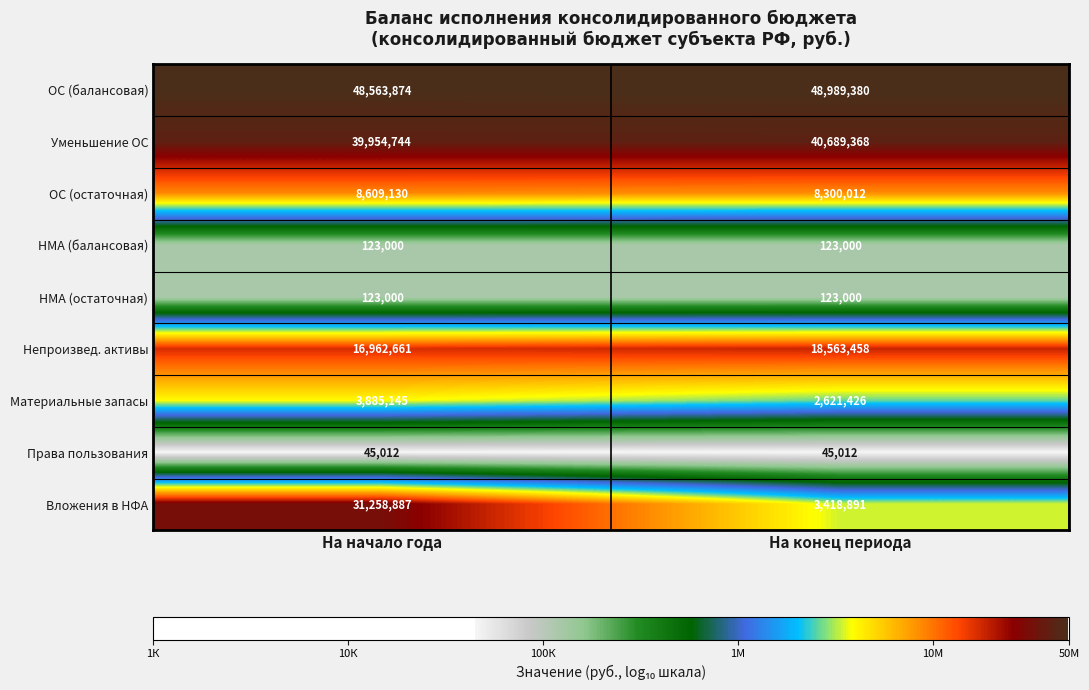

What is the spread (max minus min) of values at На конец периода?

48944368